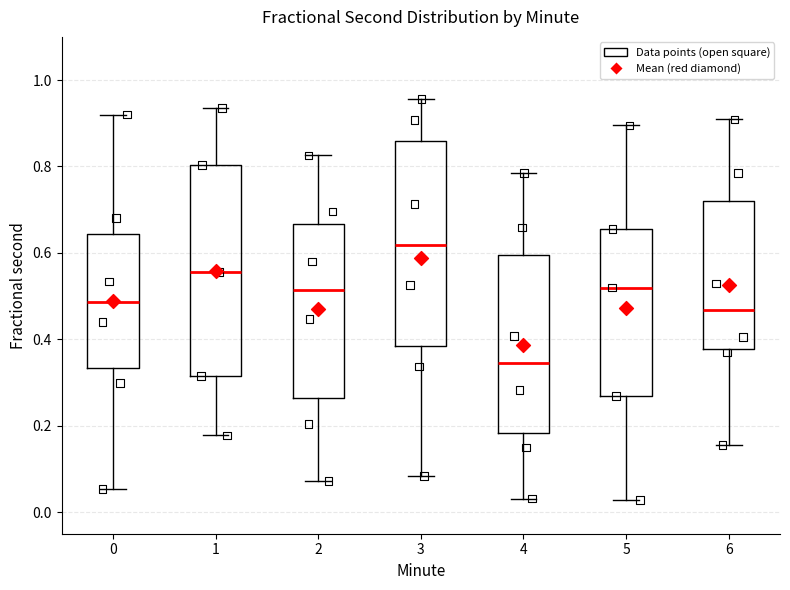

Reading left to right, read every box against the y-axis: the position of its median line, the range the box covers, and the ends of its whiskers. The values are not printed on the chart, so give them approximately, as read against the axis.

0: median 0.48, box 0.34 to 0.64, whiskers 0.06 to 0.92
1: median 0.56, box 0.32 to 0.80, whiskers 0.18 to 0.94
2: median 0.52, box 0.26 to 0.66, whiskers 0.08 to 0.82
3: median 0.62, box 0.38 to 0.86, whiskers 0.08 to 0.96
4: median 0.34, box 0.18 to 0.60, whiskers 0.04 to 0.78
5: median 0.52, box 0.26 to 0.66, whiskers 0.02 to 0.90
6: median 0.46, box 0.38 to 0.72, whiskers 0.16 to 0.90